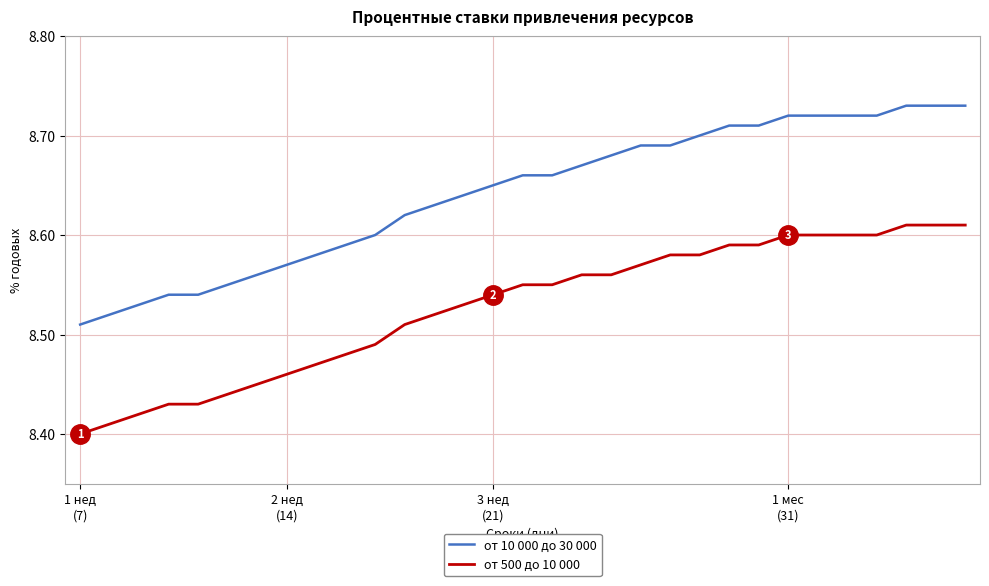

True or false: от 500 до 10 000 and от 10 000 до 30 000 cross at least once.

False